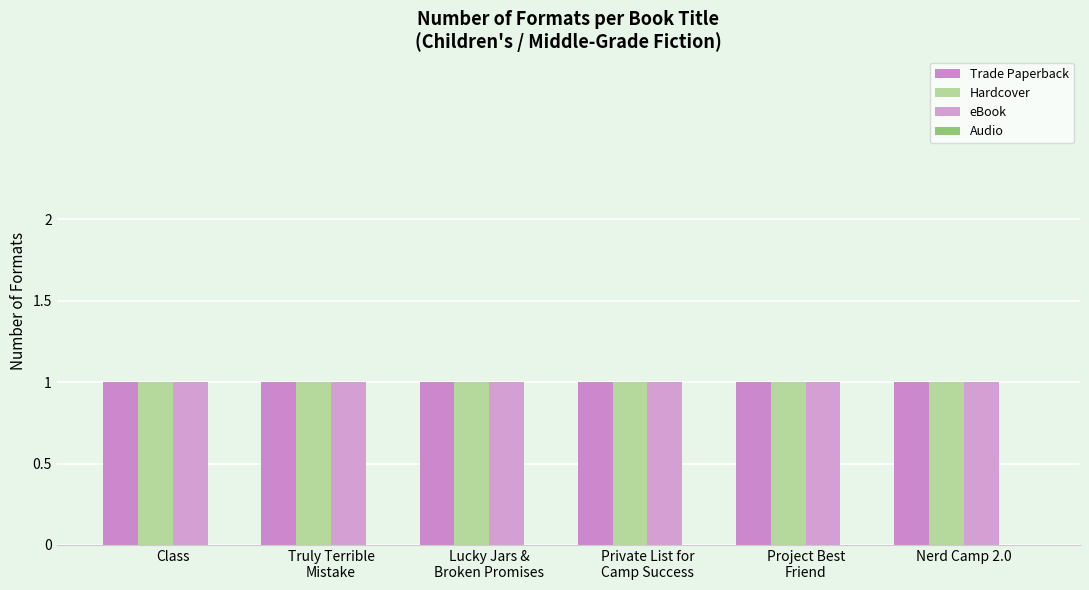

What is the sum of all eBook values?

6